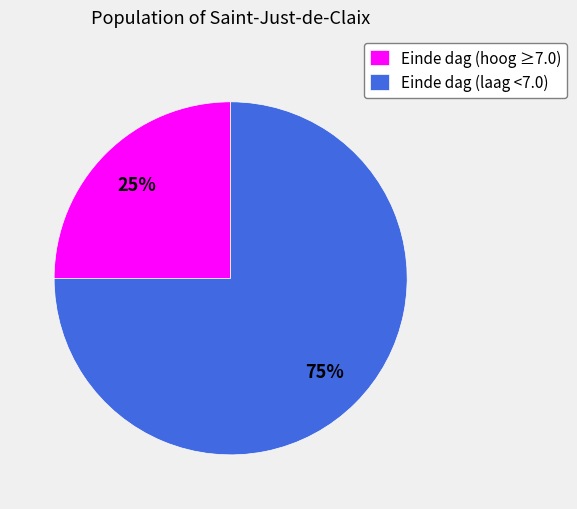

To the nearest percent, what is the difference between the largest and smallest slice percentages?

50%